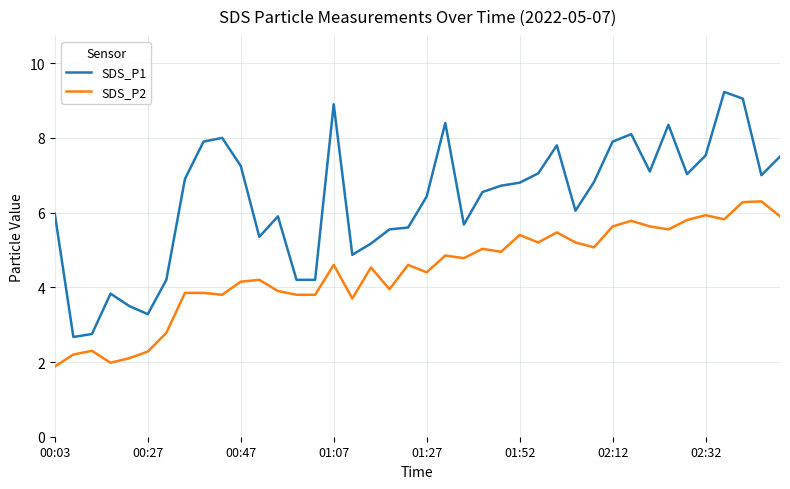

What is the difference between the maximum and minimum values in the SDS_P2 series?

4.4